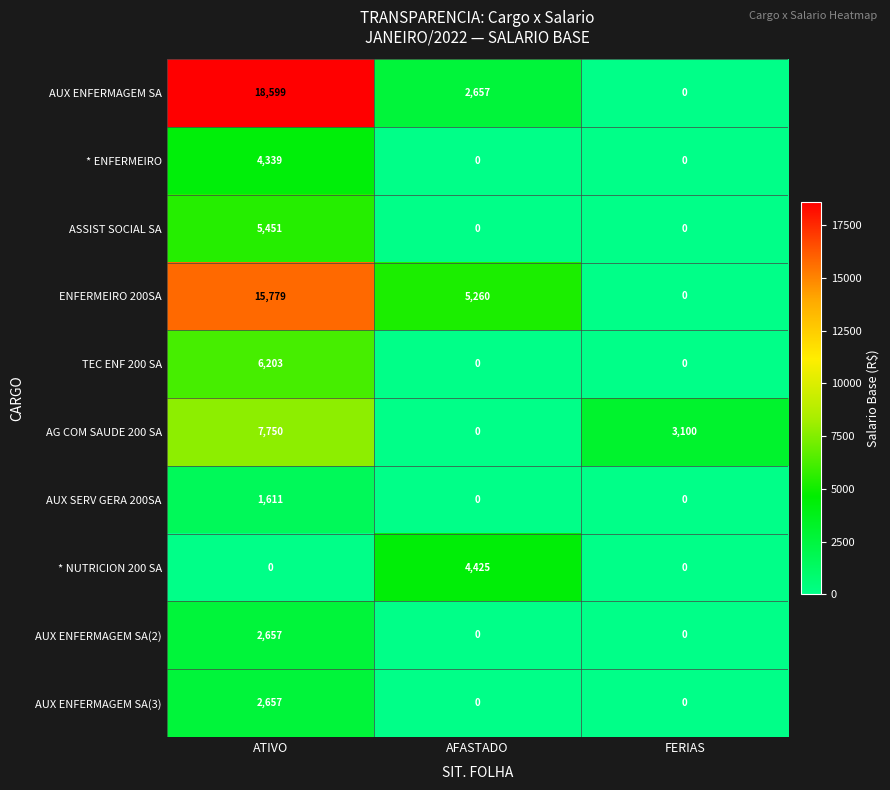

Reading right to left, transcribe all the data shown in this chart.

AUX ENFERMAGEM SA: FERIAS=0	AFASTADO=2657	ATIVO=18599
* ENFERMEIRO: FERIAS=0	AFASTADO=0	ATIVO=4339
ASSIST SOCIAL SA: FERIAS=0	AFASTADO=0	ATIVO=5451
ENFERMEIRO 200SA: FERIAS=0	AFASTADO=5260	ATIVO=15779
TEC ENF 200 SA: FERIAS=0	AFASTADO=0	ATIVO=6203
AG COM SAUDE 200 SA: FERIAS=3100	AFASTADO=0	ATIVO=7750
AUX SERV GERA 200SA: FERIAS=0	AFASTADO=0	ATIVO=1611
* NUTRICION 200 SA: FERIAS=0	AFASTADO=4425	ATIVO=0
AUX ENFERMAGEM SA(2): FERIAS=0	AFASTADO=0	ATIVO=2657
AUX ENFERMAGEM SA(3): FERIAS=0	AFASTADO=0	ATIVO=2657